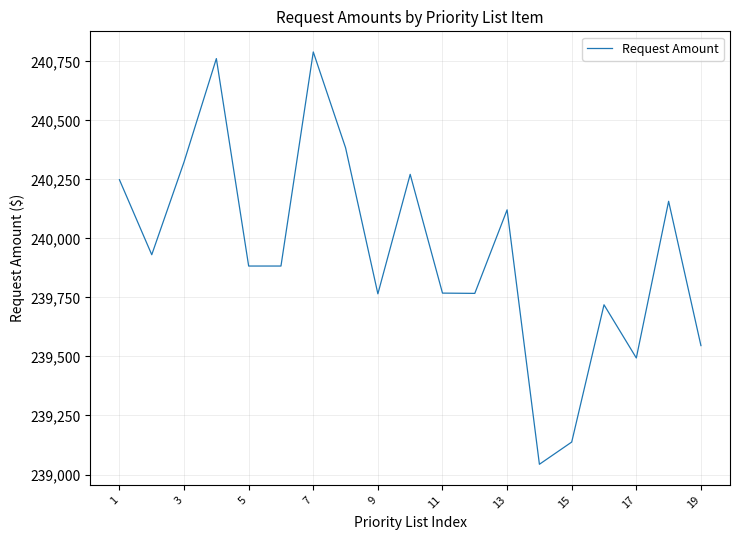

What is the difference between the maximum and minimum values?

1746.2